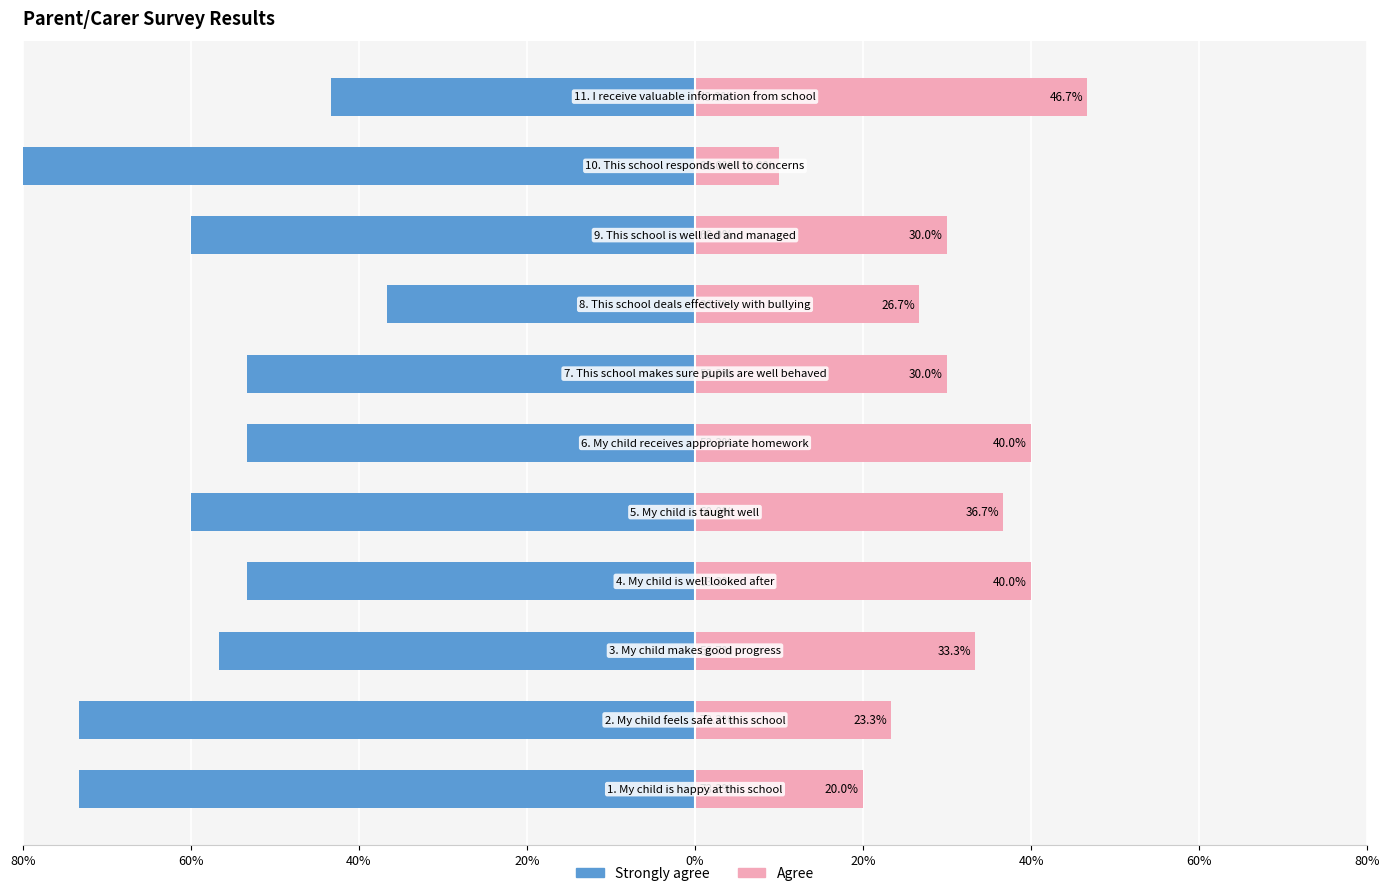

At how many categories does at least one series exceed -34?

11